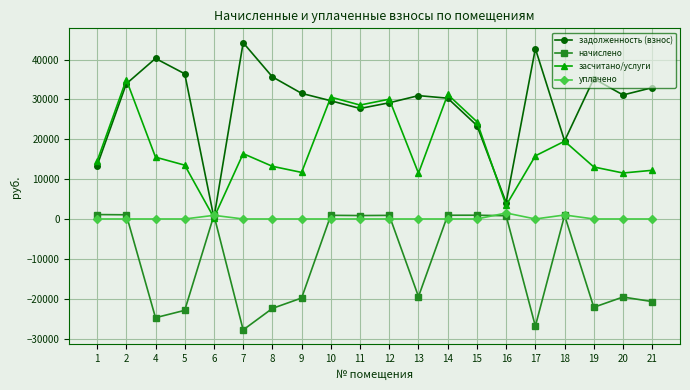

What is the difference between the maximum and second lowest values in the начислено series?

28009.8